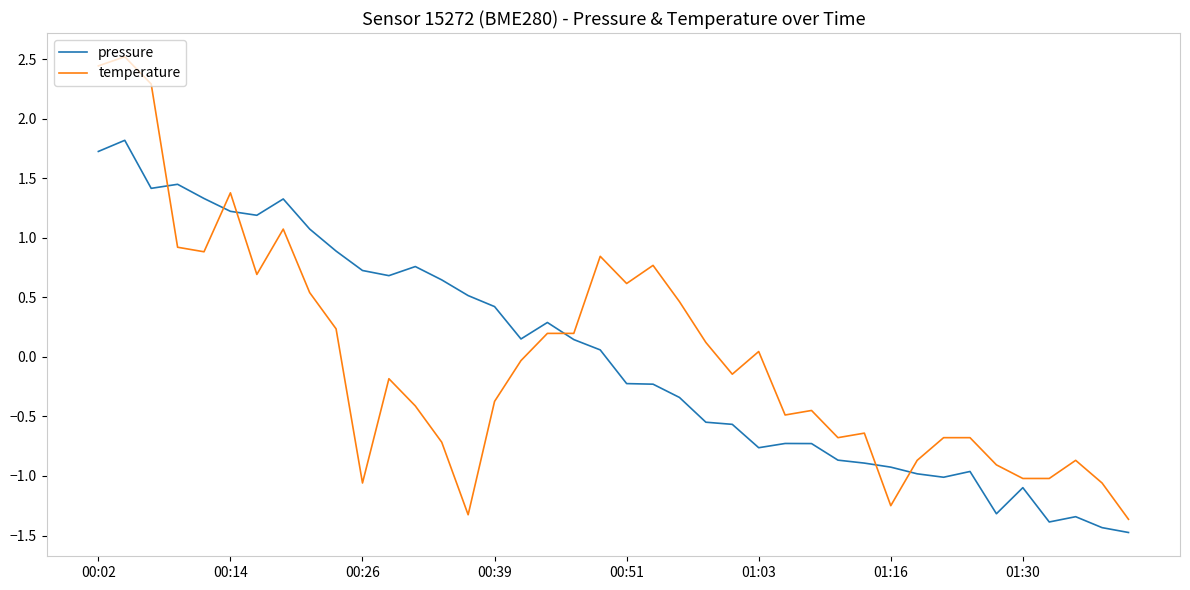

What is the lowest value of the pressure series?

-1.5